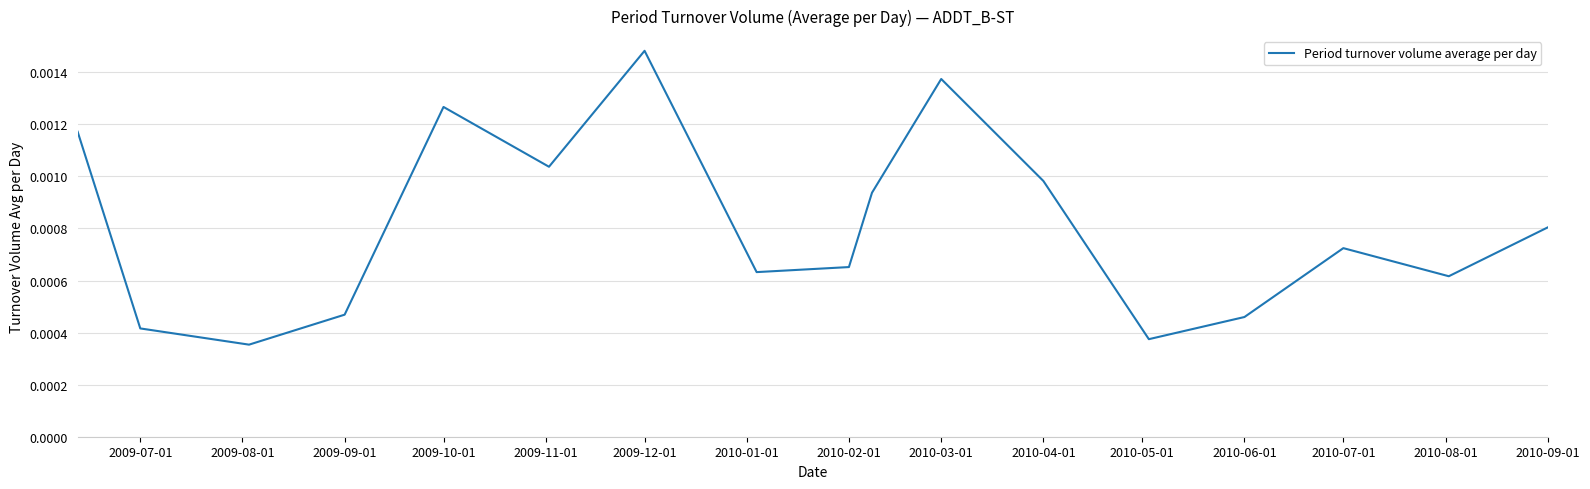

Which label corresponds to the largest value in the chart?

2009-12-01